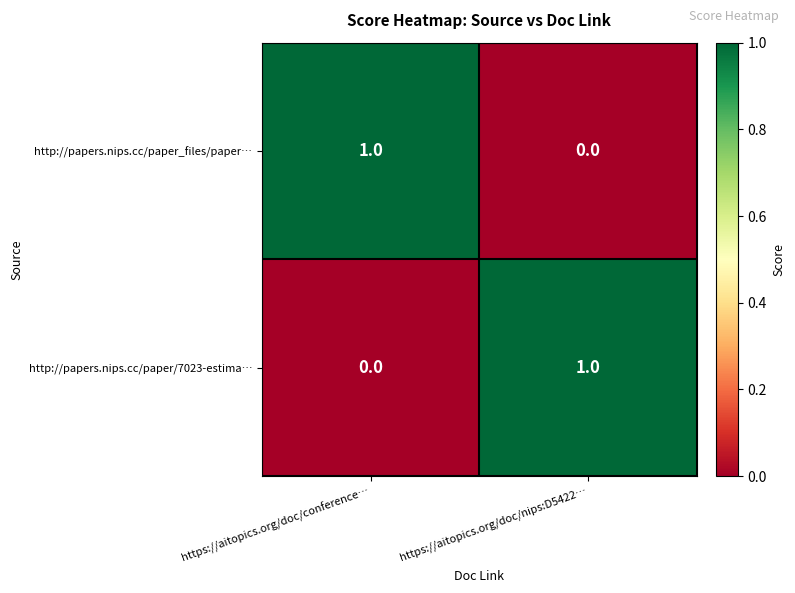

How many positive values does the http://papers.nips.cc/paper_files/paper… series have?

1